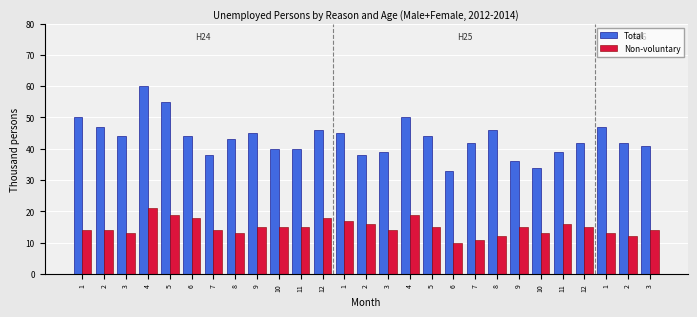

Reading right to left, list all the values displayed in this chart.

Total: 3=41	2=42	1=47	12=42	11=39	10=34	9=36	8=46	7=42	6=33	5=44	4=50	3=39	2=38	1=45	12=46	11=40	10=40	9=45	8=43	7=38	6=44	5=55	4=60	3=44	2=47	1=50
Non-voluntary: 3=14	2=12	1=13	12=15	11=16	10=13	9=15	8=12	7=11	6=10	5=15	4=19	3=14	2=16	1=17	12=18	11=15	10=15	9=15	8=13	7=14	6=18	5=19	4=21	3=13	2=14	1=14